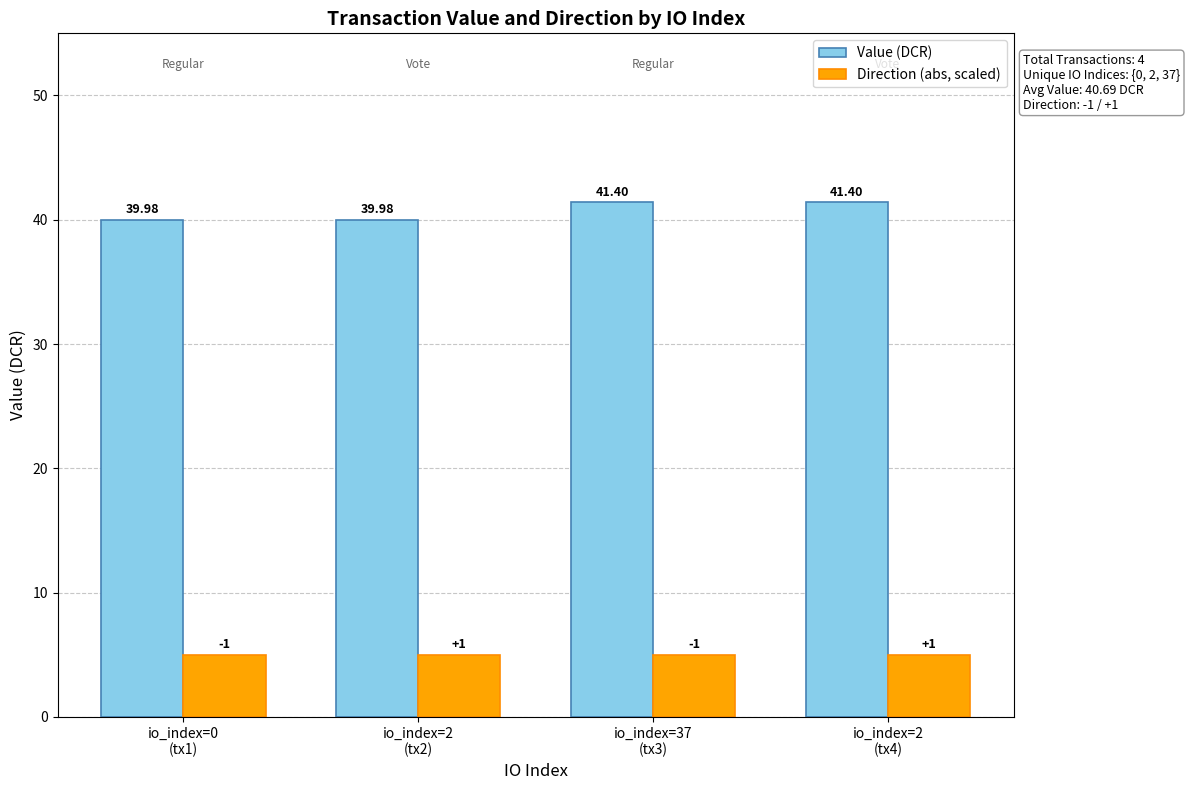

List the series in order of their overall mean, highest first.

Value (DCR), Direction (abs, scaled)